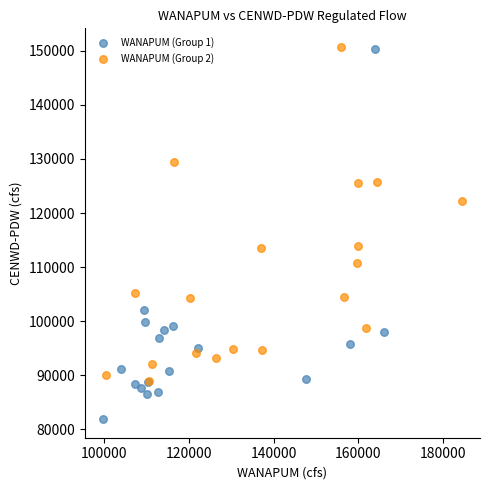

Which series has the largest Y range (max minus min)?

WANAPUM (Group 1)